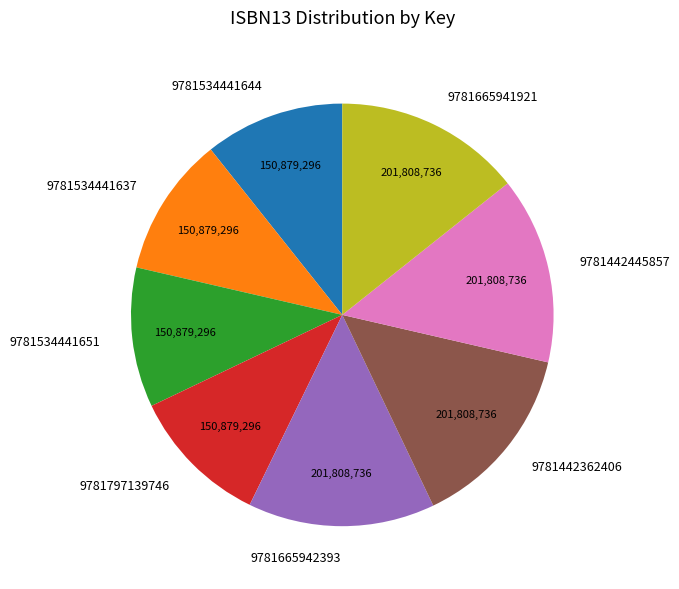

Is there a majority slice in this chart?

No